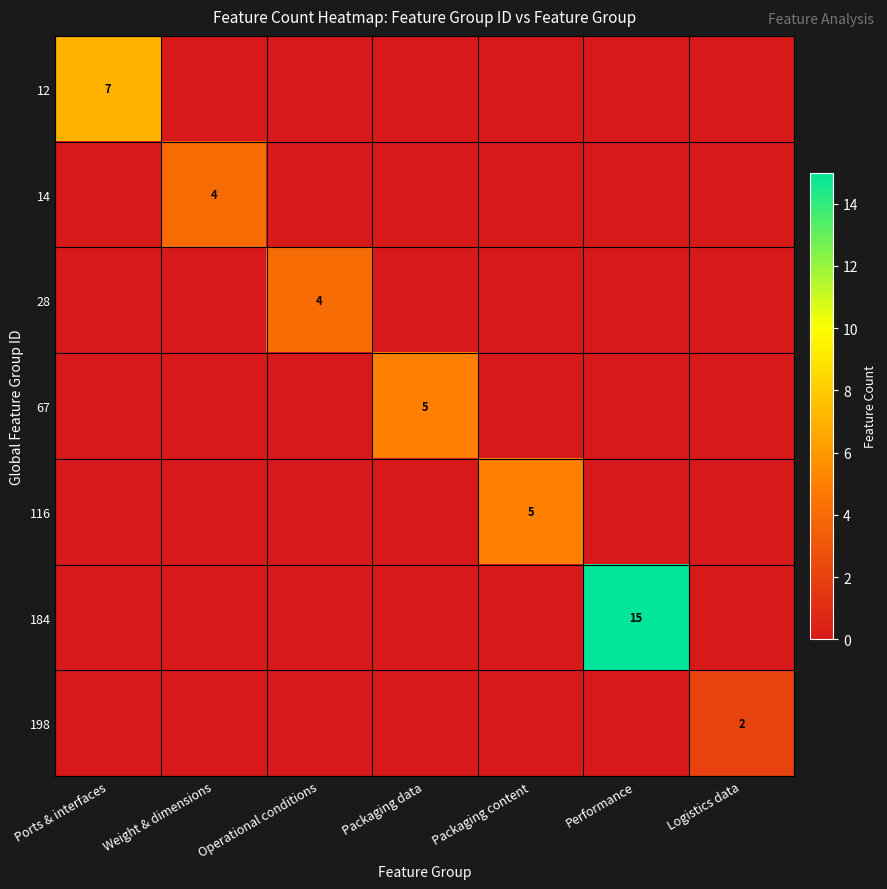

Which category has the lowest value across all series?

Weight & dimensions